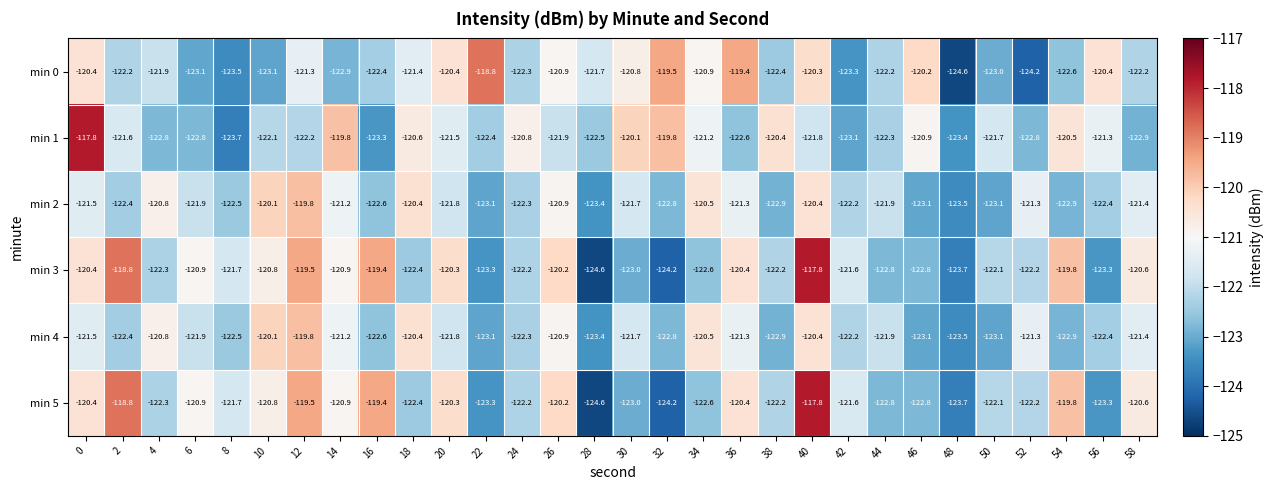

The value of min 0 at 52 is -174.5. True or false?

False